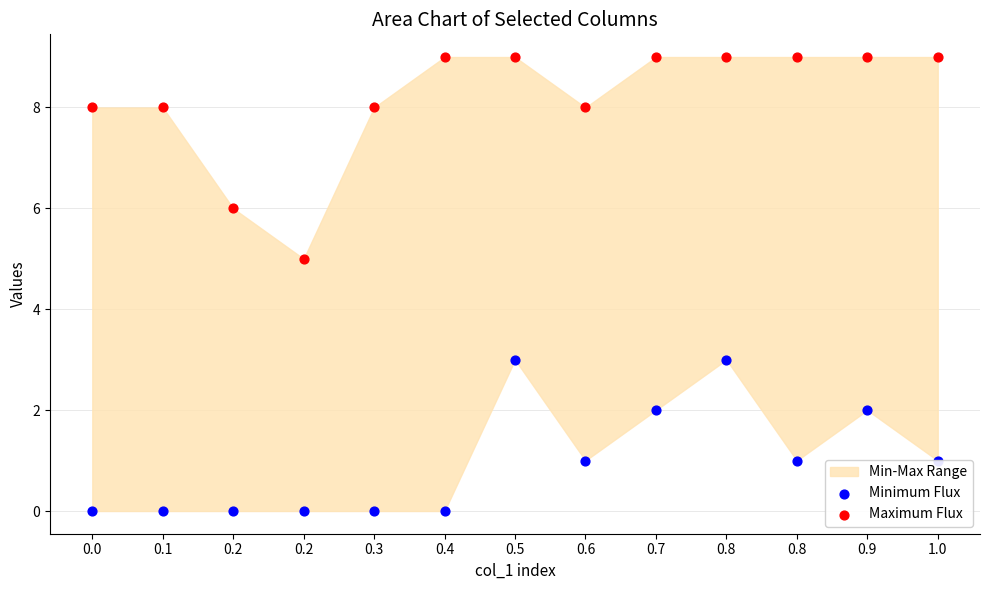

Which series contains the highest Y value?

Maximum Flux